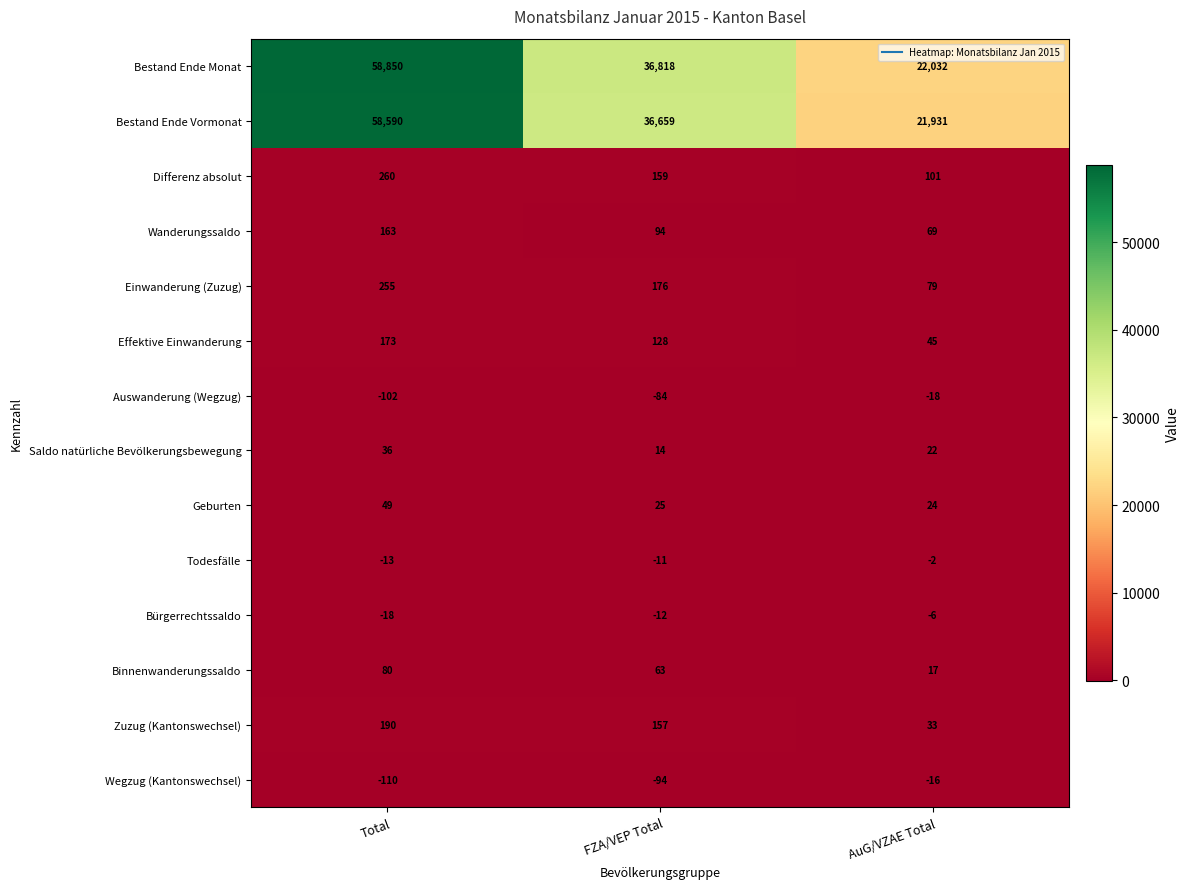

Count the Wegzug (Kantonswechsel) values in the range -110 to -16.

3